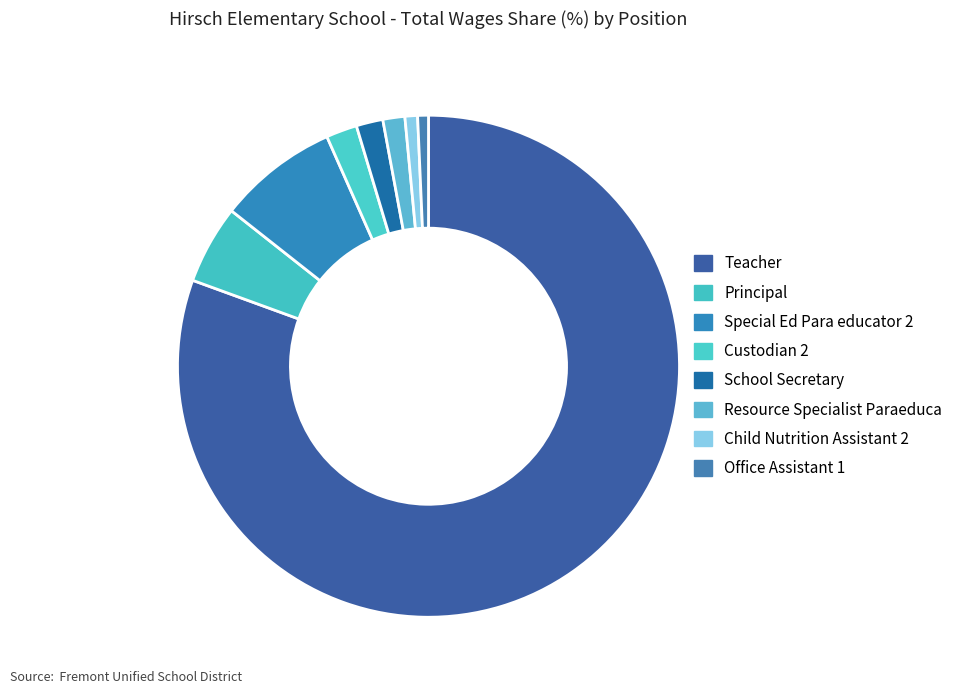

How many segments does this pie chart have?

8